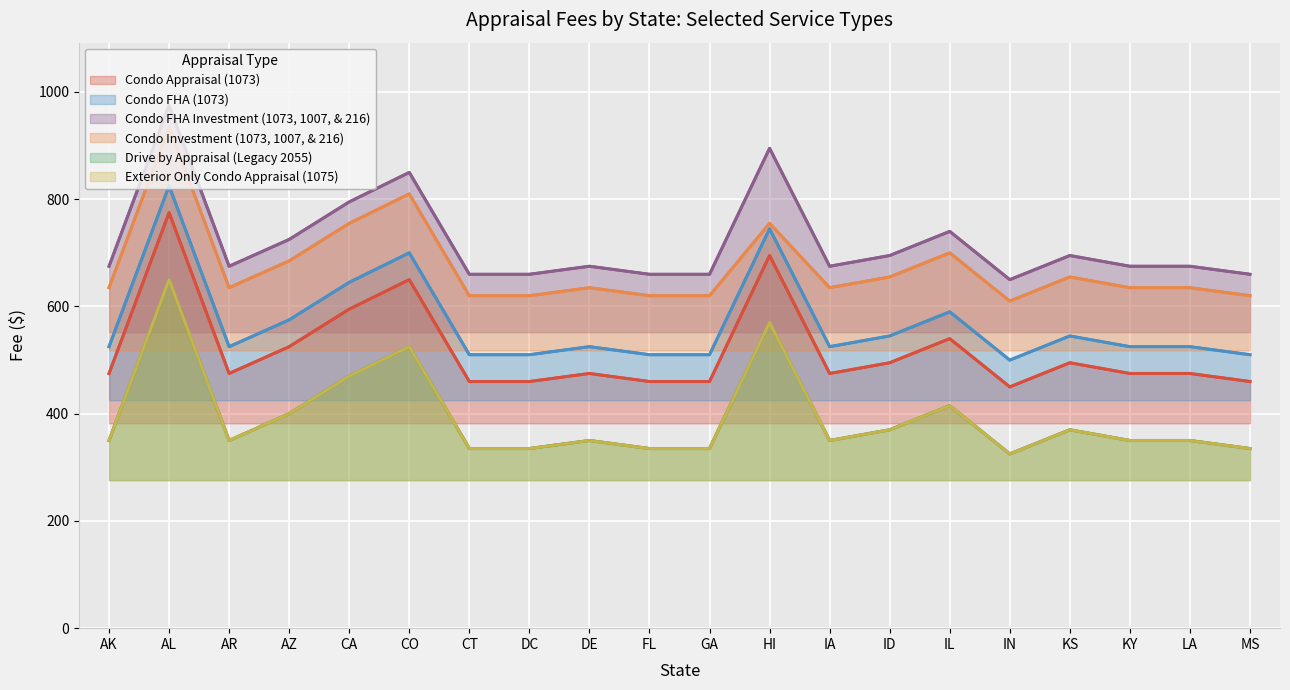

Where is the first local maximum for Drive by Appraisal (Legacy 2055)?

AL